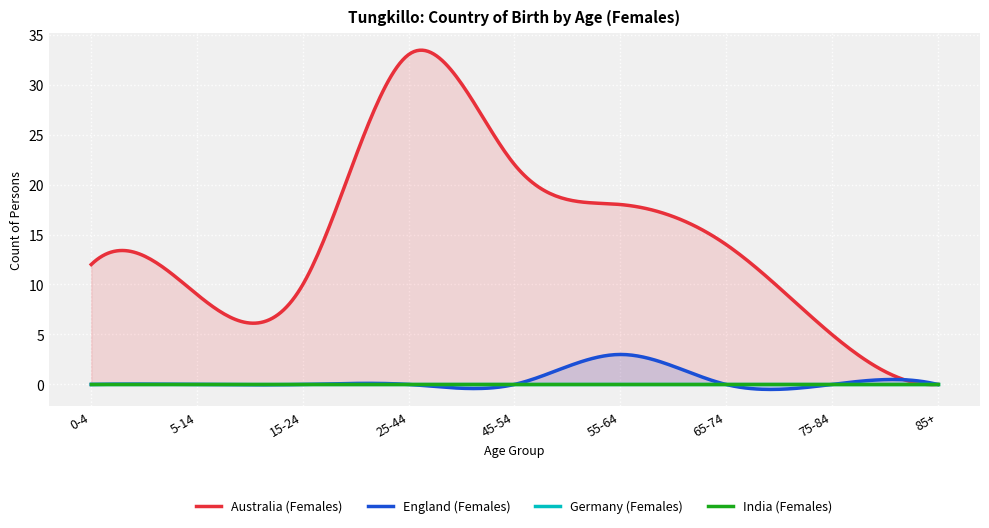

True or false: Germany (Females) has more than 0 points higher than both neighbors.

False